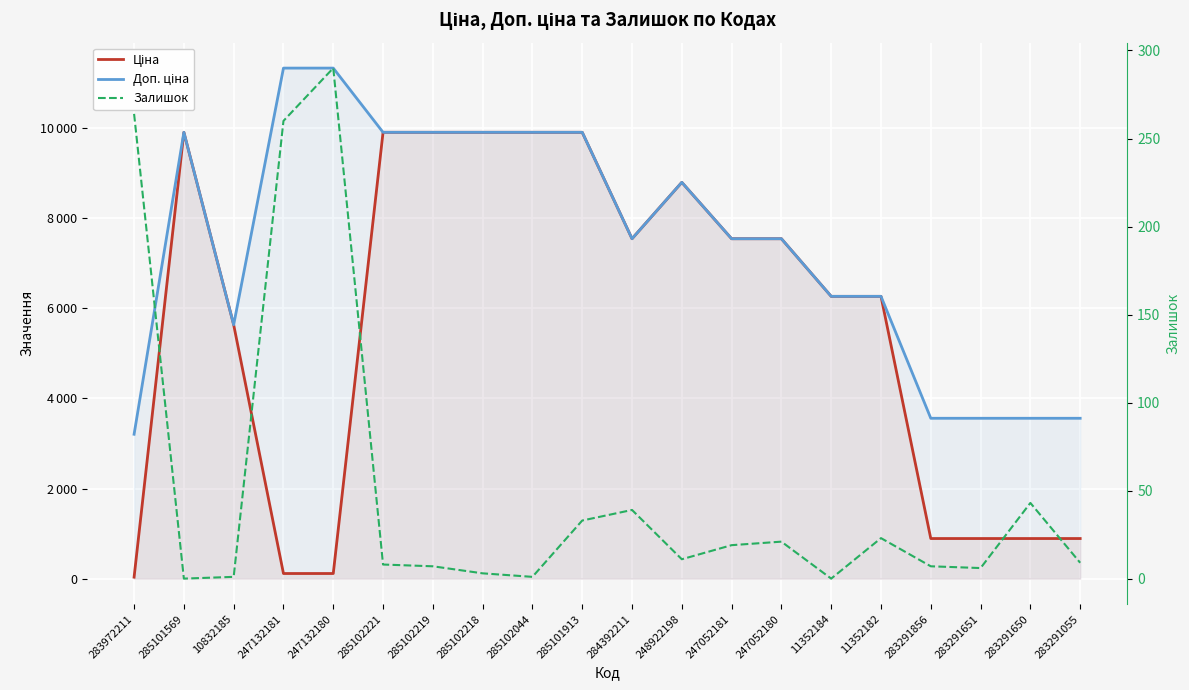

What is the label of the 9th point from the left?

285102044